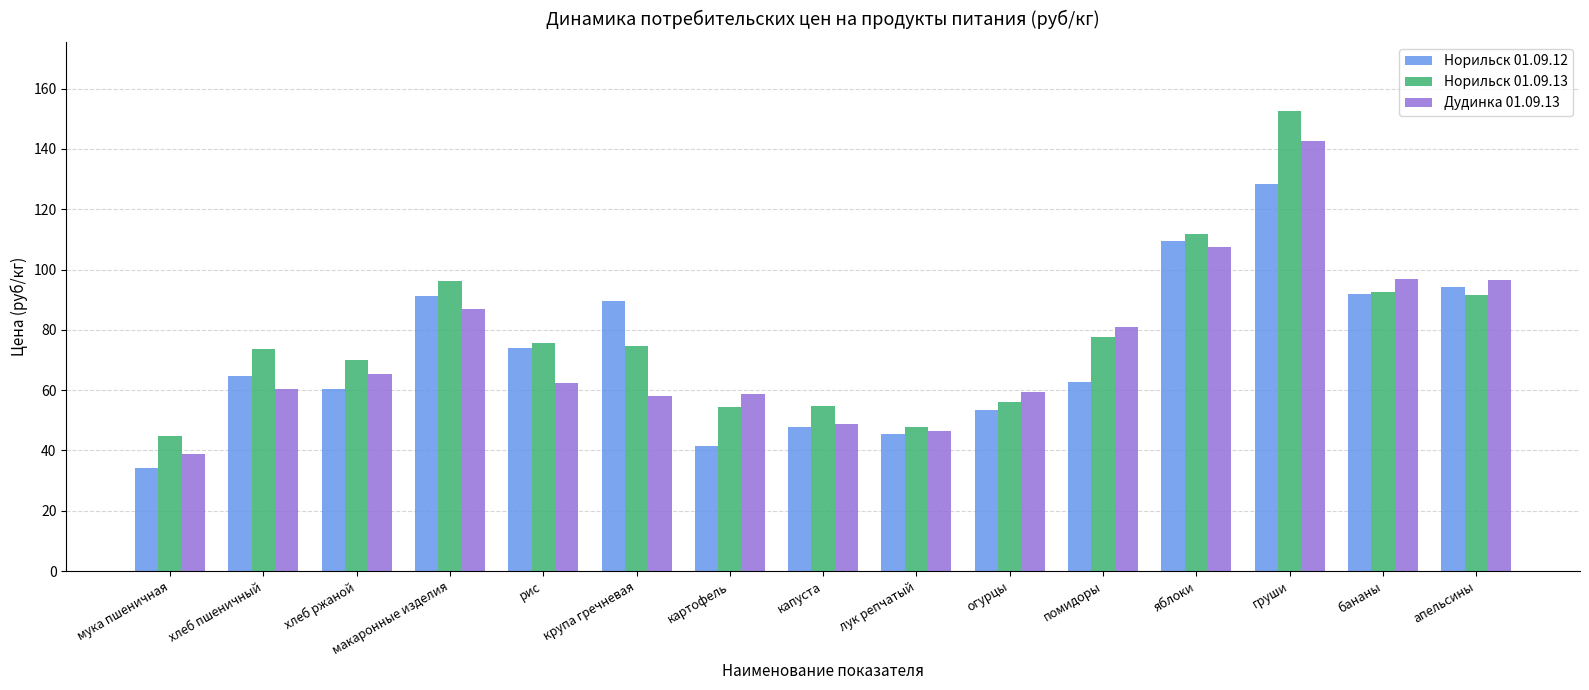

What is the sum of all Дудинка 01.09.13 values?

1109.5